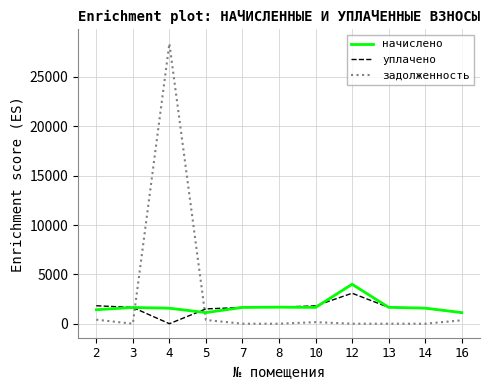

After their last crossing, which series has the higher values: начислено or задолженность?

начислено